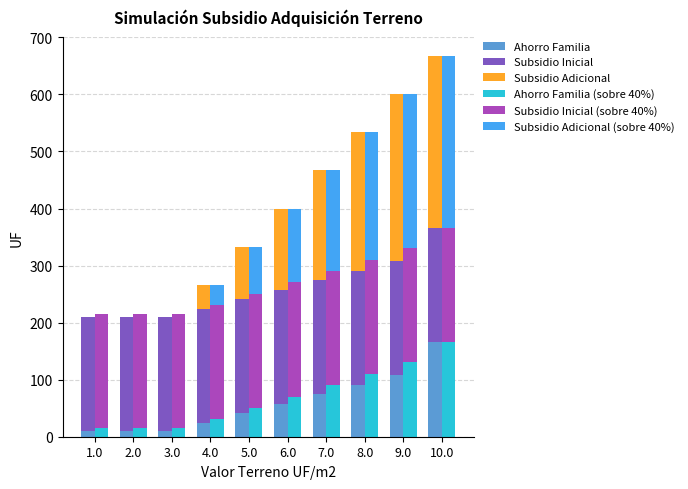

Does the chart contain stacked bars?

No